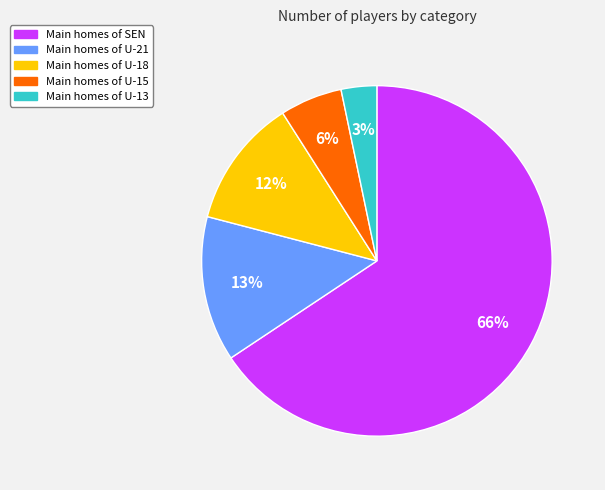

Does any single category account for the majority?

Yes